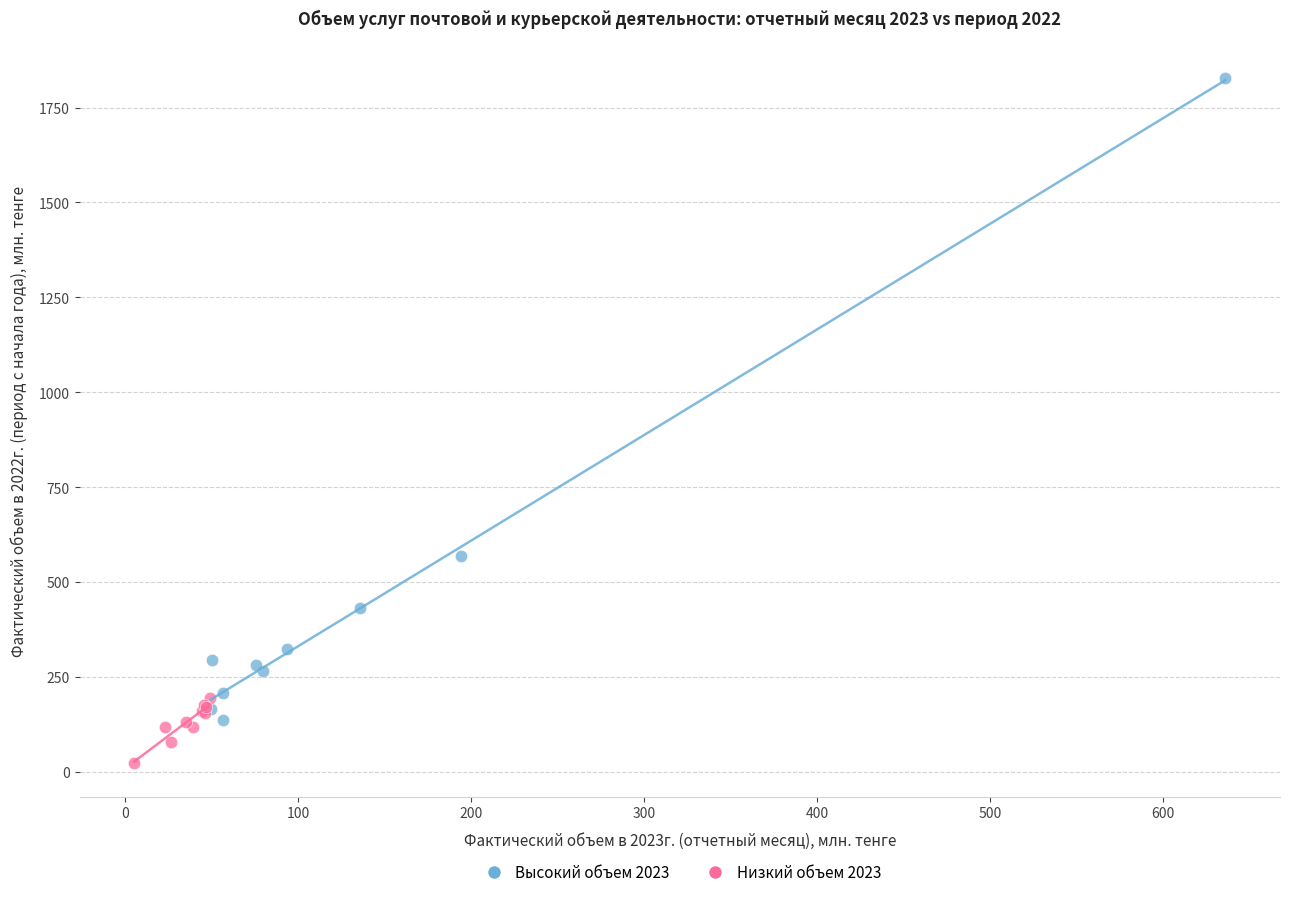

Which series has the largest Y range (max minus min)?

Высокий объем 2023